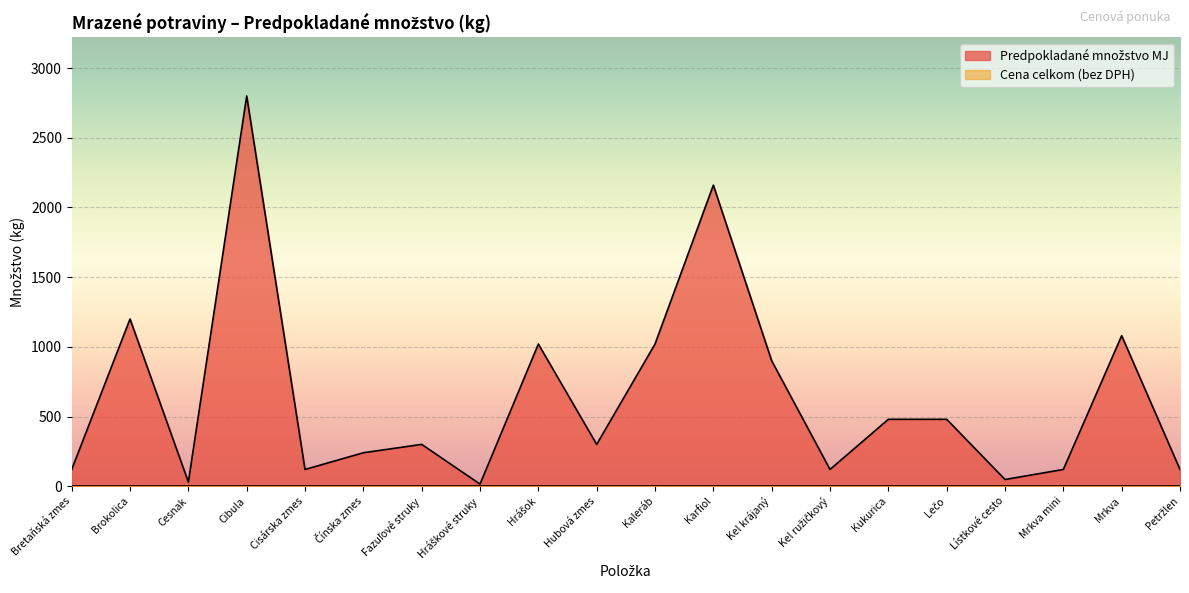

What position from the right is Lístkové cesto?

4